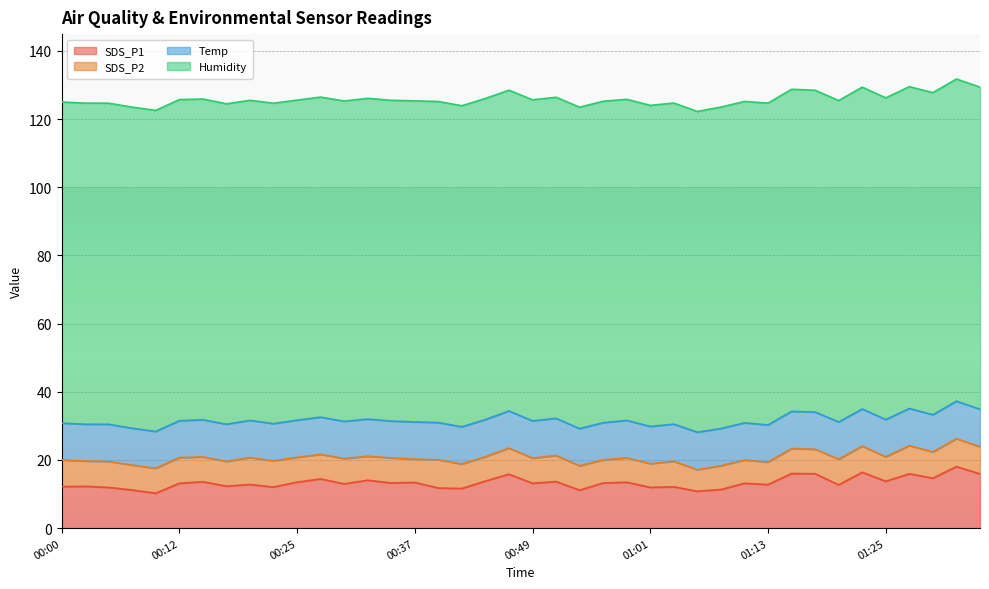

What is the label of the 15th point from the left?

00:34